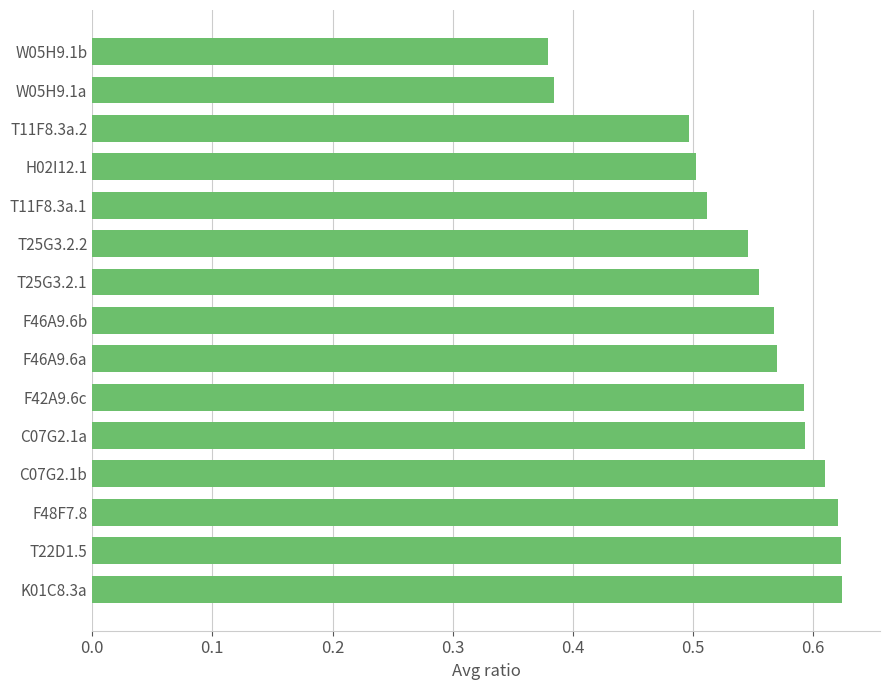

What is the sum of the values at T25G3.2.1 and C07G2.1a?

1.1